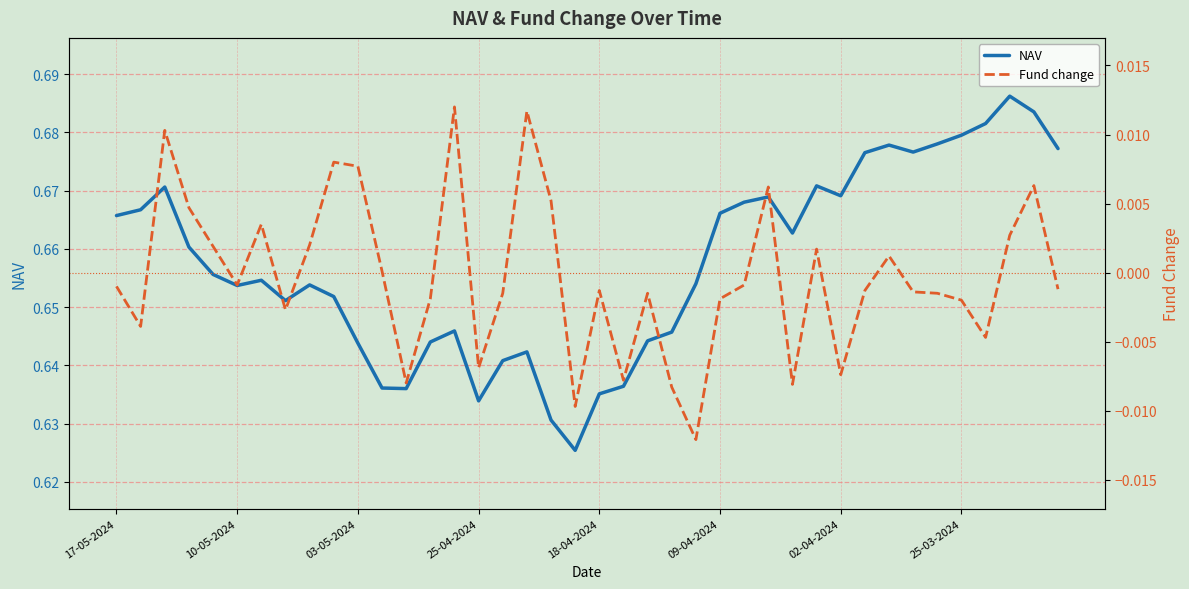

Reading left to right, extract all data points from this chart.

NAV: 0.7	0.7	0.7	0.7	0.7	0.7	0.7	0.7	0.7	0.7	0.6	0.6	0.6	0.6	0.6	0.6	0.6	0.6	0.6	0.6	0.6	0.6	0.6	0.6	0.7	0.7	0.7	0.7	0.7	0.7	0.7	0.7	0.7	0.7	0.7	0.7	0.7	0.7	0.7	0.7
Fund change: -0.0	-0.0	0.0	0.0	0.0	-0.0	0.0	-0.0	0.0	0.0	0.0	0.0	-0.0	-0.0	0.0	-0.0	-0.0	0.0	0.0	-0.0	-0.0	-0.0	-0.0	-0.0	-0.0	-0.0	-0.0	0.0	-0.0	0.0	-0.0	-0.0	0.0	-0.0	-0.0	-0.0	-0.0	0.0	0.0	-0.0